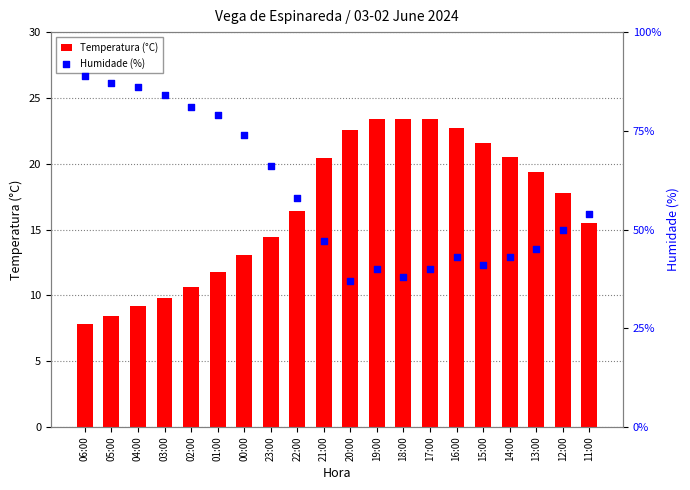

Which series has the largest Y range (max minus min)?

Humidade (%)